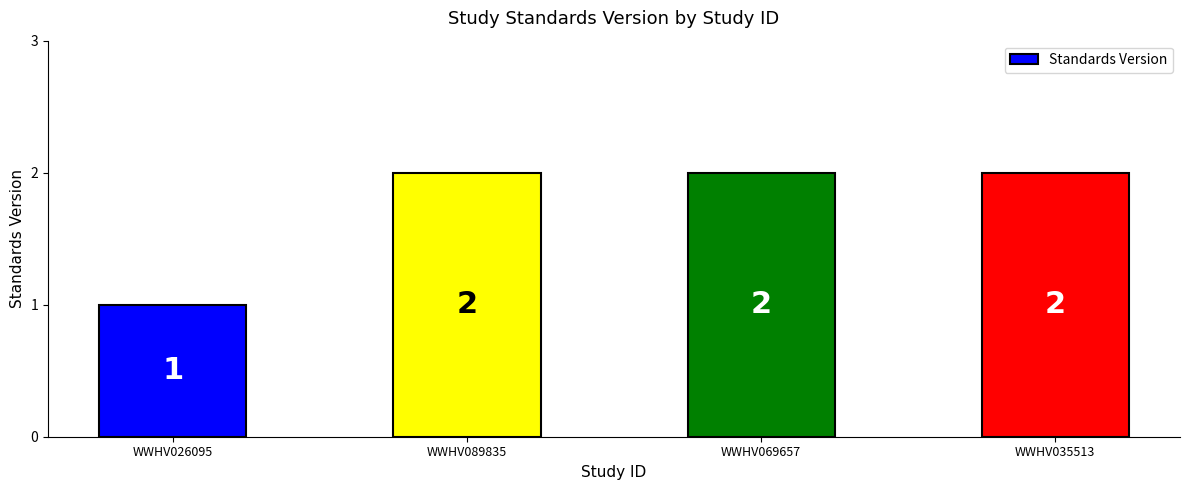

What is the minimum value shown in the chart?

1